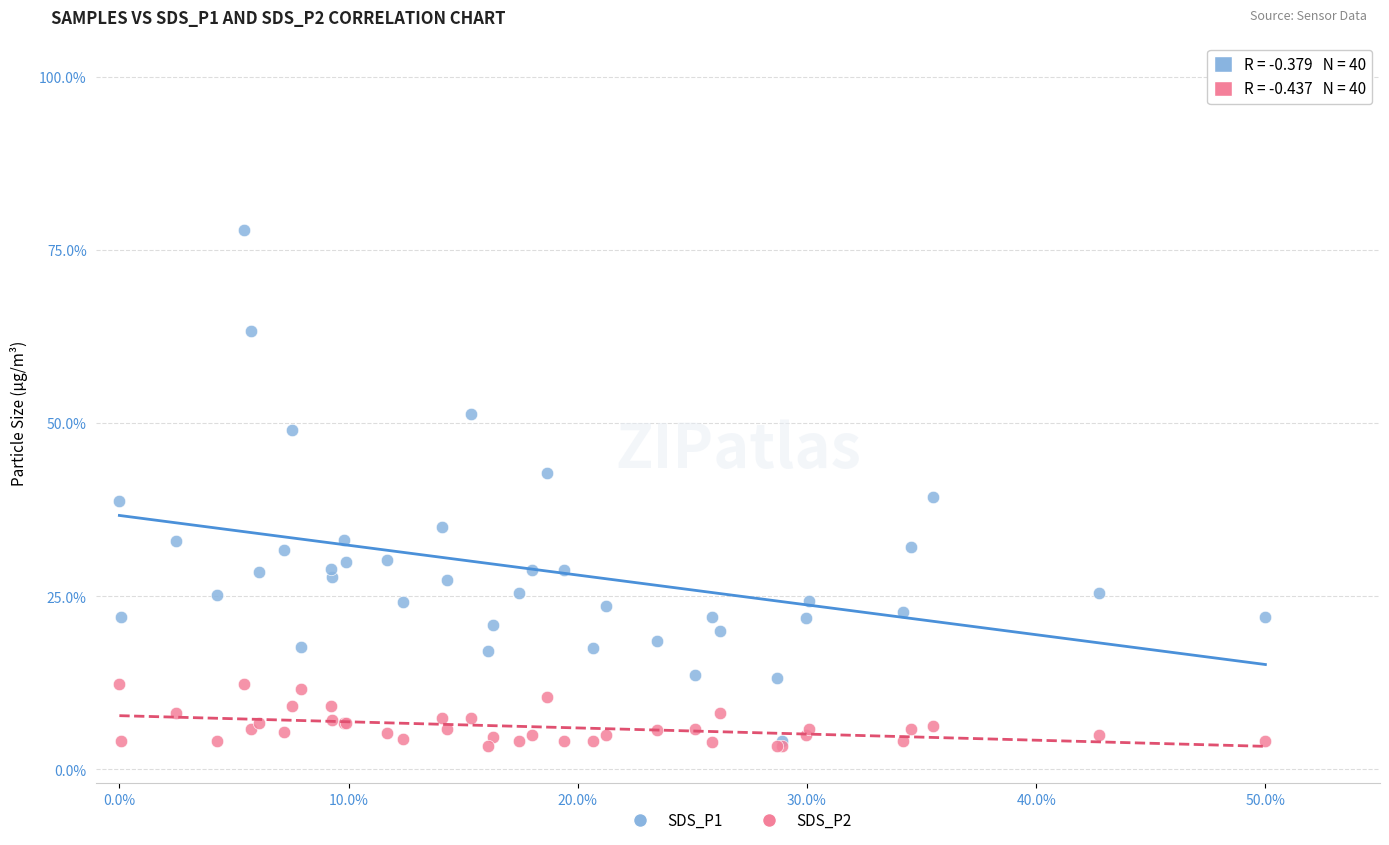

Which series has the largest Y range (max minus min)?

SDS_P1